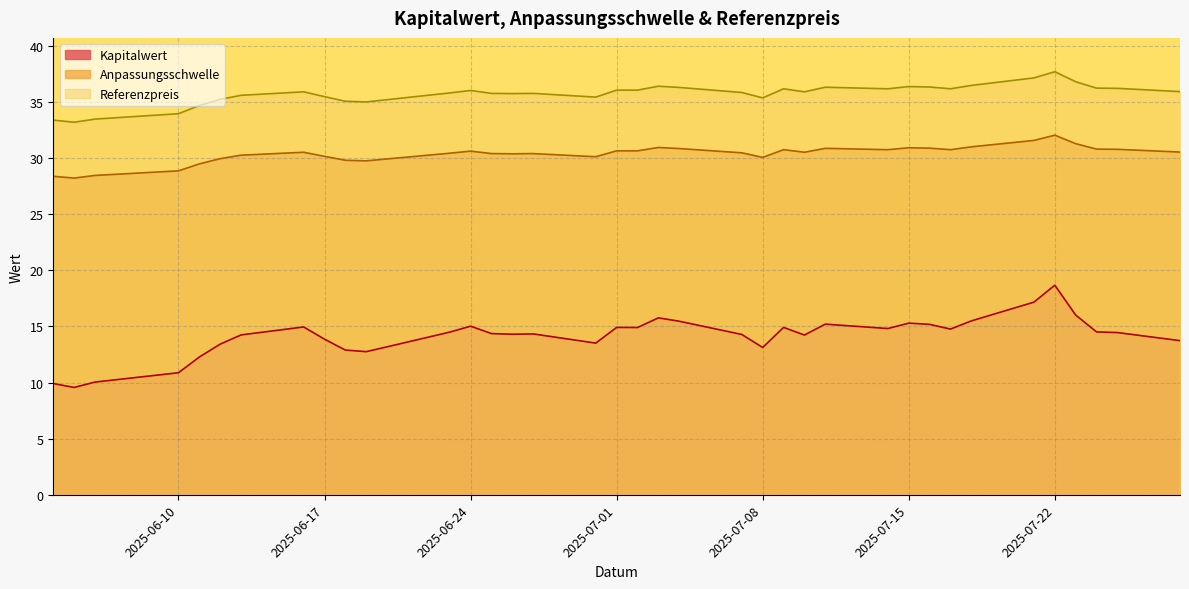

Where is Referenzpreis nearest to the value 35?

2025-06-19